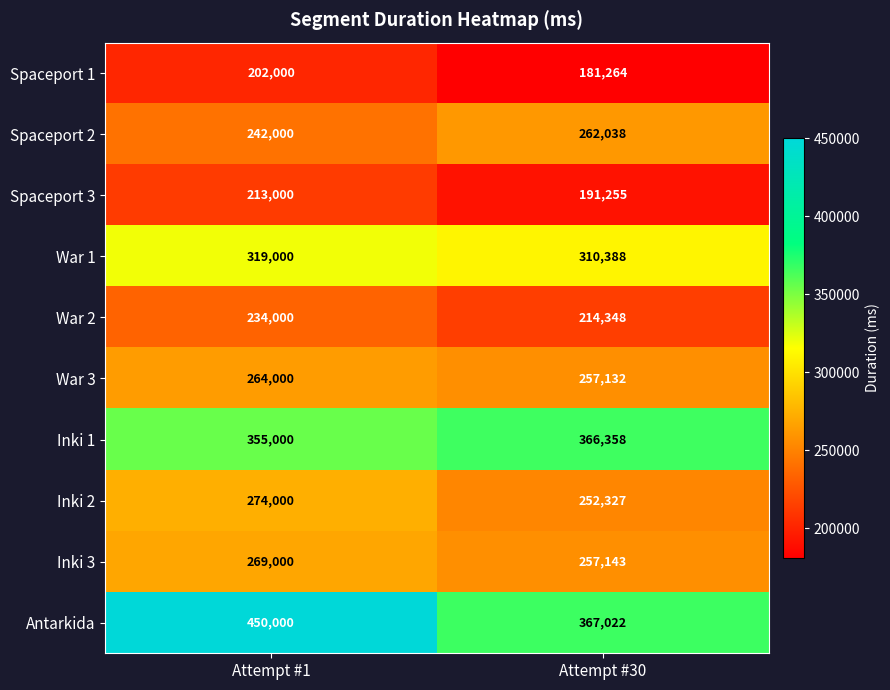

How many categories are shown in the chart?

2